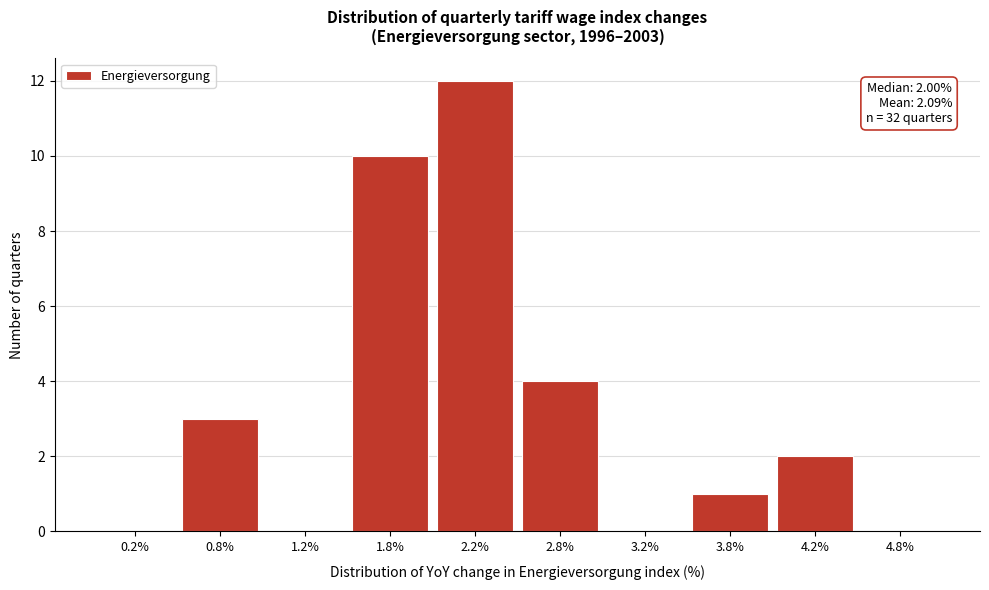

Which range on the x-axis has the tallest bar?

2.0 to 2.5